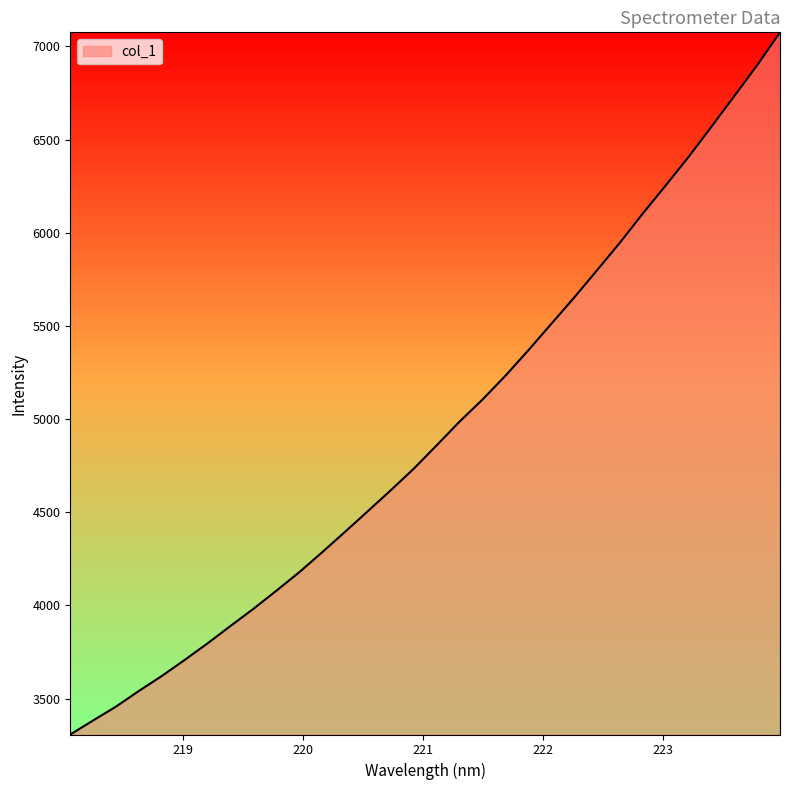

What is the minimum value shown in the chart?

3307.7